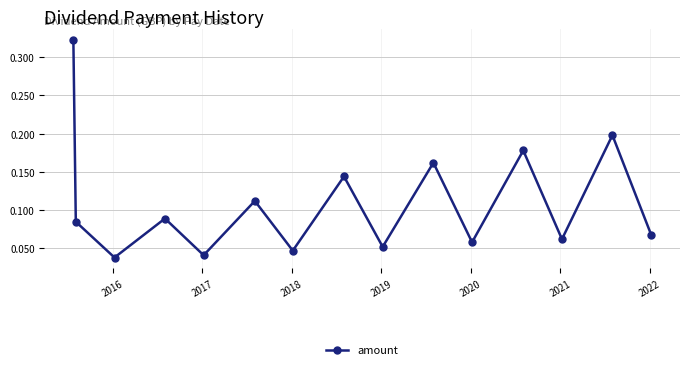

How many values are between 0 and 1?

15